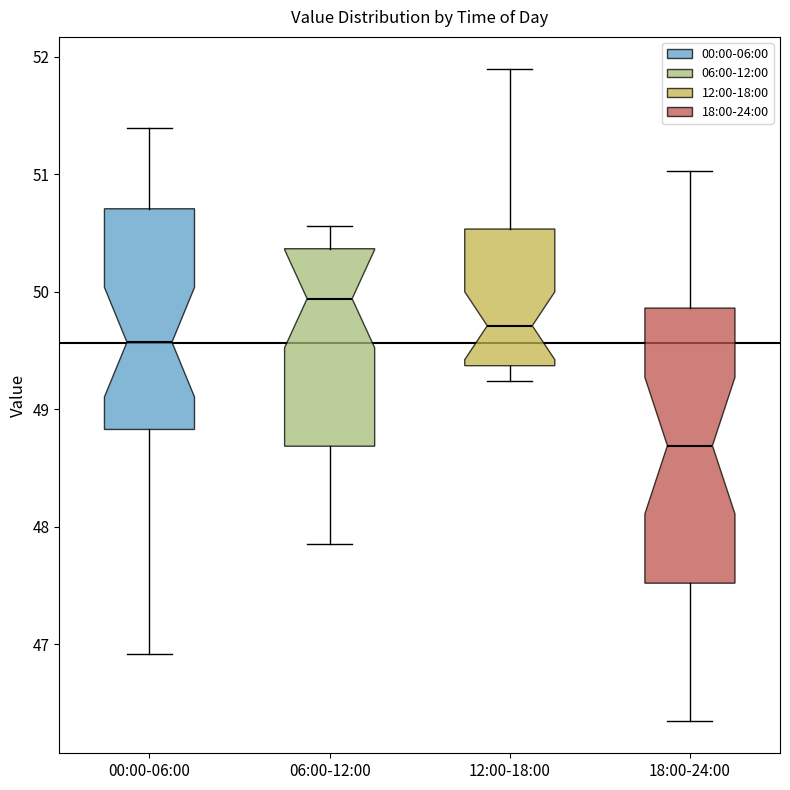

Reading left to right, transcribe this box plot: for each box, give where its median line is, the range the box spans, and where its two whiskers end, as read against the y-axis. The values are not printed on the chart, so give them approximately, as read against the axis.

00:00-06:00: median 49.6, box 48.8 to 50.7, whiskers 46.9 to 51.4
06:00-12:00: median 49.9, box 48.7 to 50.4, whiskers 47.9 to 50.6
12:00-18:00: median 49.7, box 49.4 to 50.5, whiskers 49.2 to 51.9
18:00-24:00: median 48.7, box 47.5 to 49.9, whiskers 46.4 to 51.0